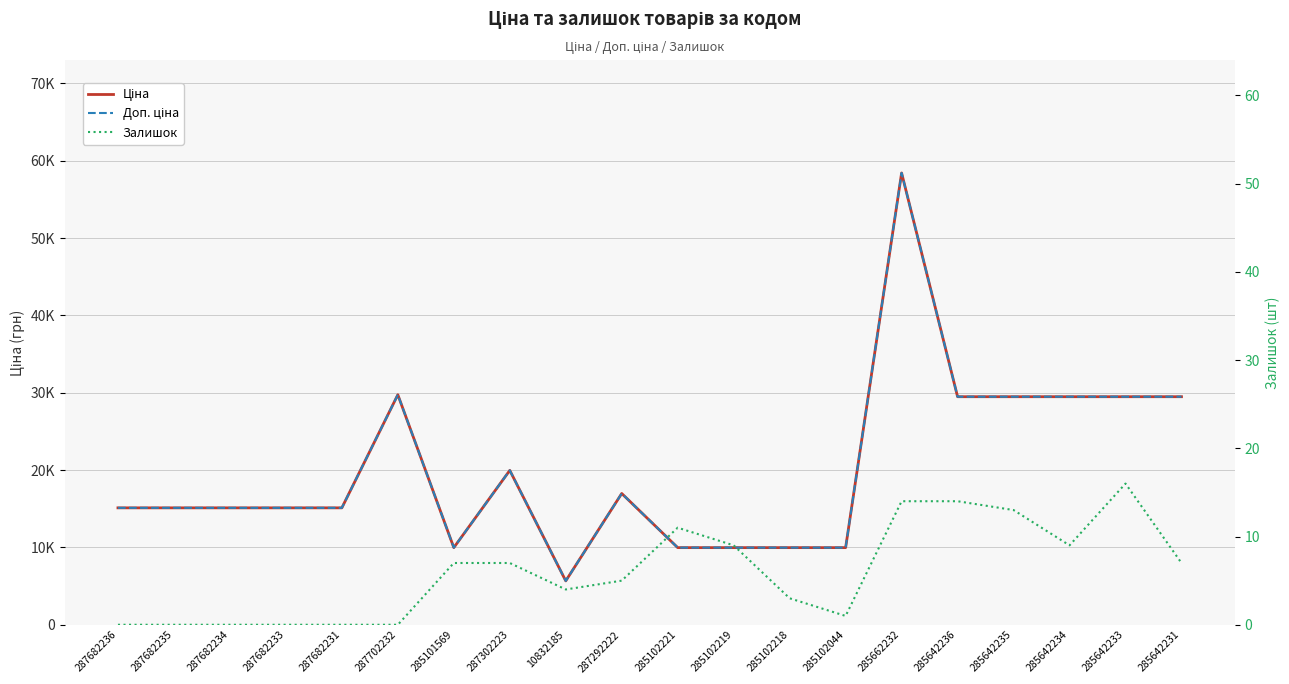

How many data points in Залишок are less than 7?

10